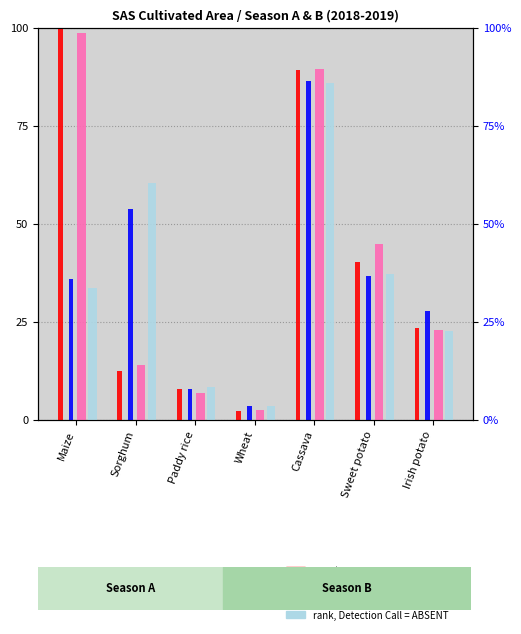

What position from the right is Irish potato?

1